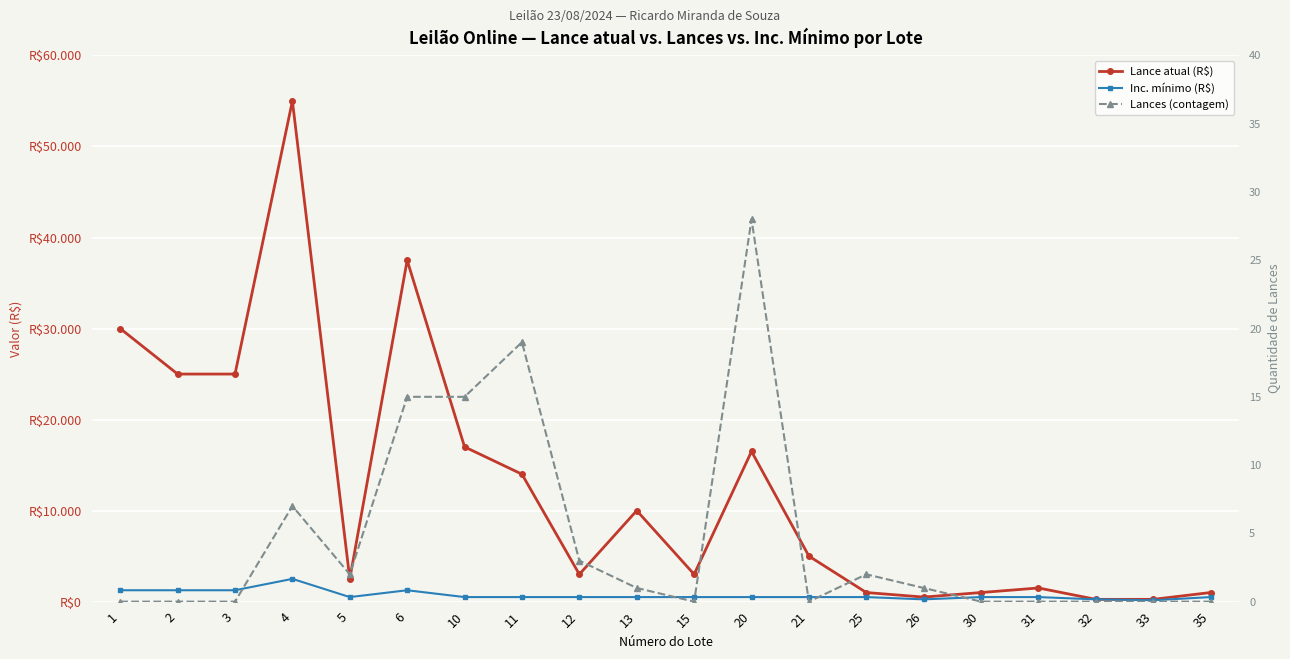

Is the value of Lances (contagem) at 6 greater than the value of Lance atual (R$) at 21?

No